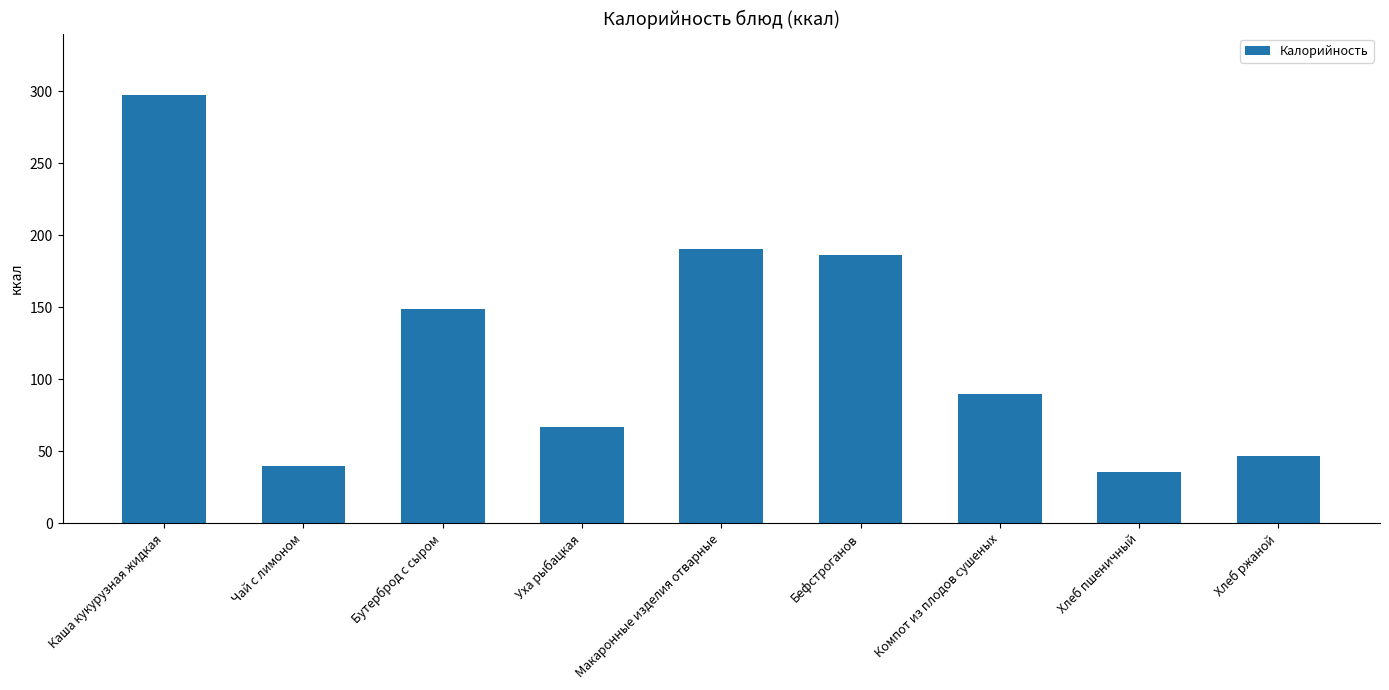

Count the number of categories in the chart.

9